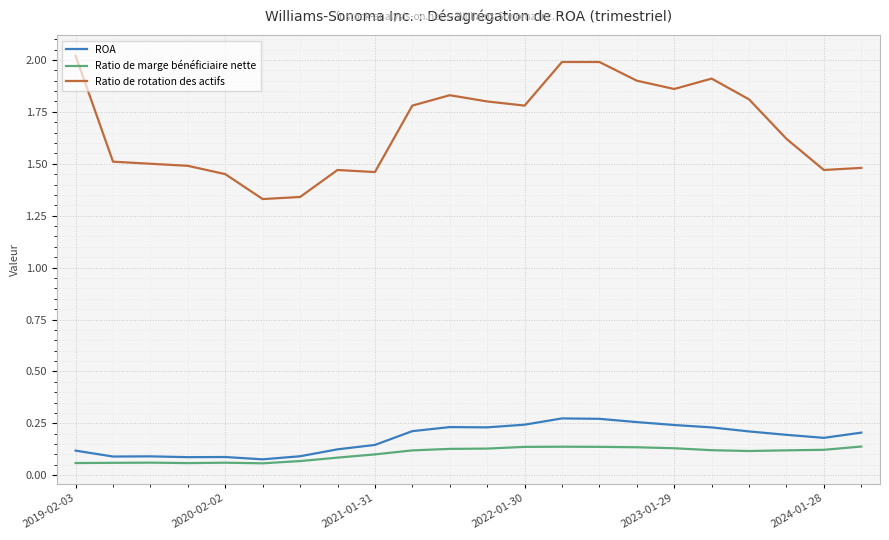

Which series has the largest total across all categories?

Ratio de rotation des actifs